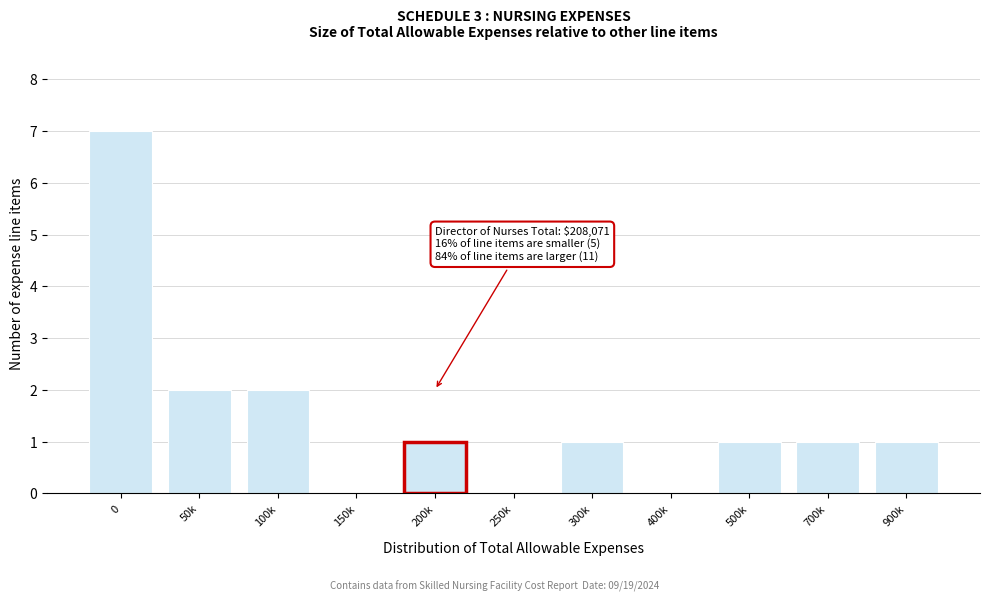

Reading left to right, transcribe all the data shown in this chart.

0=7	50k=2	100k=2	150k=0	200k=1	250k=0	300k=1	400k=0	500k=1	700k=1	900k=1